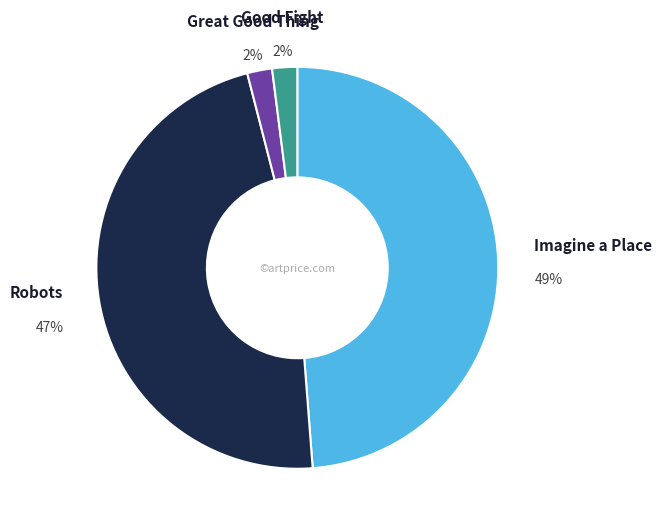

What percentage is the Imagine a Place slice, to the nearest percent?

49%